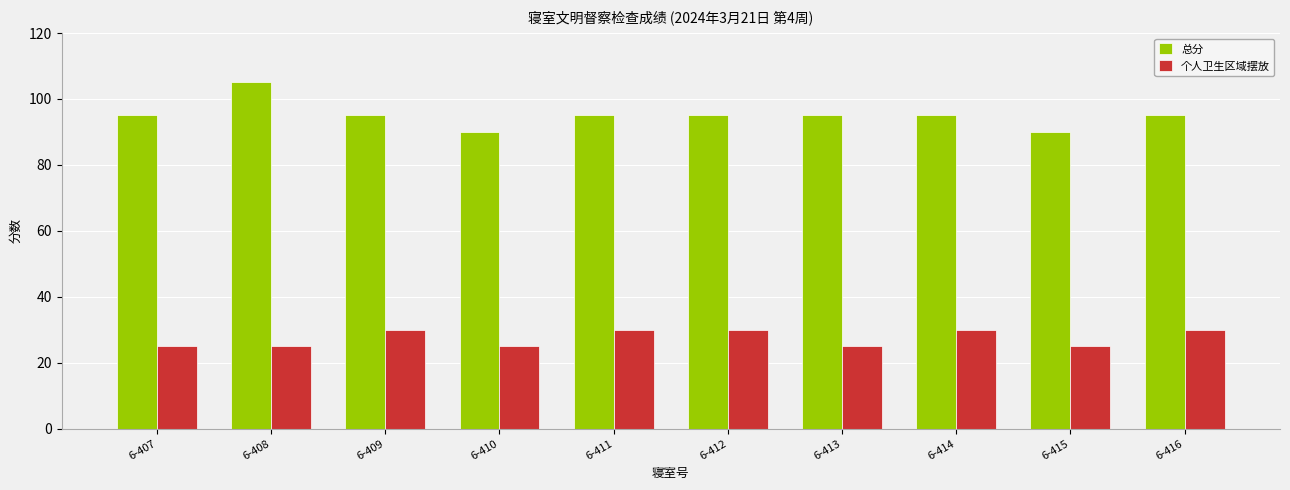

Which series has the largest range (max minus min)?

总分